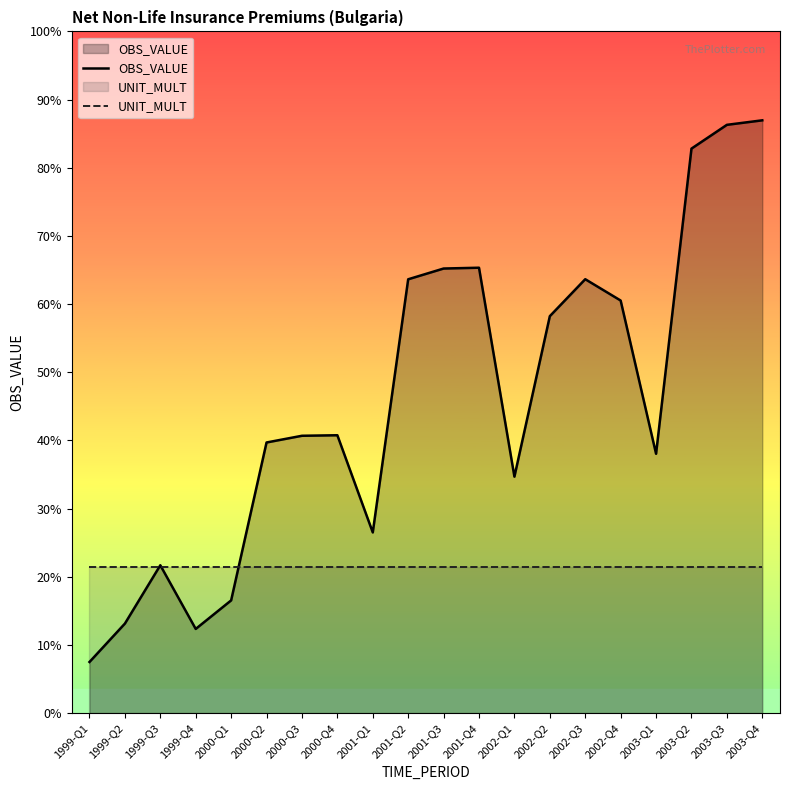

How many lines are shown in the chart?

2